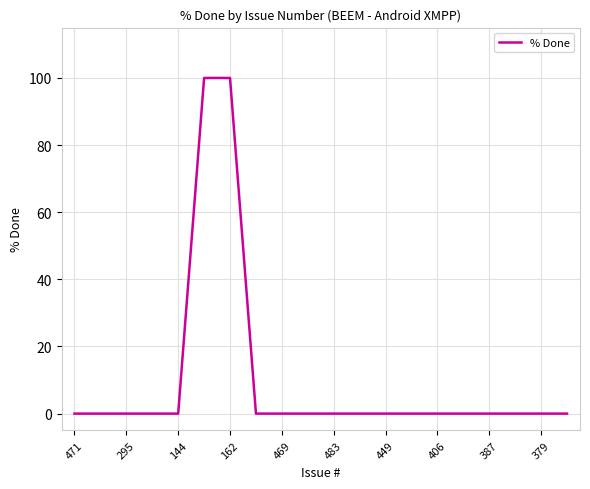

Does the chart have visible grid lines?

Yes